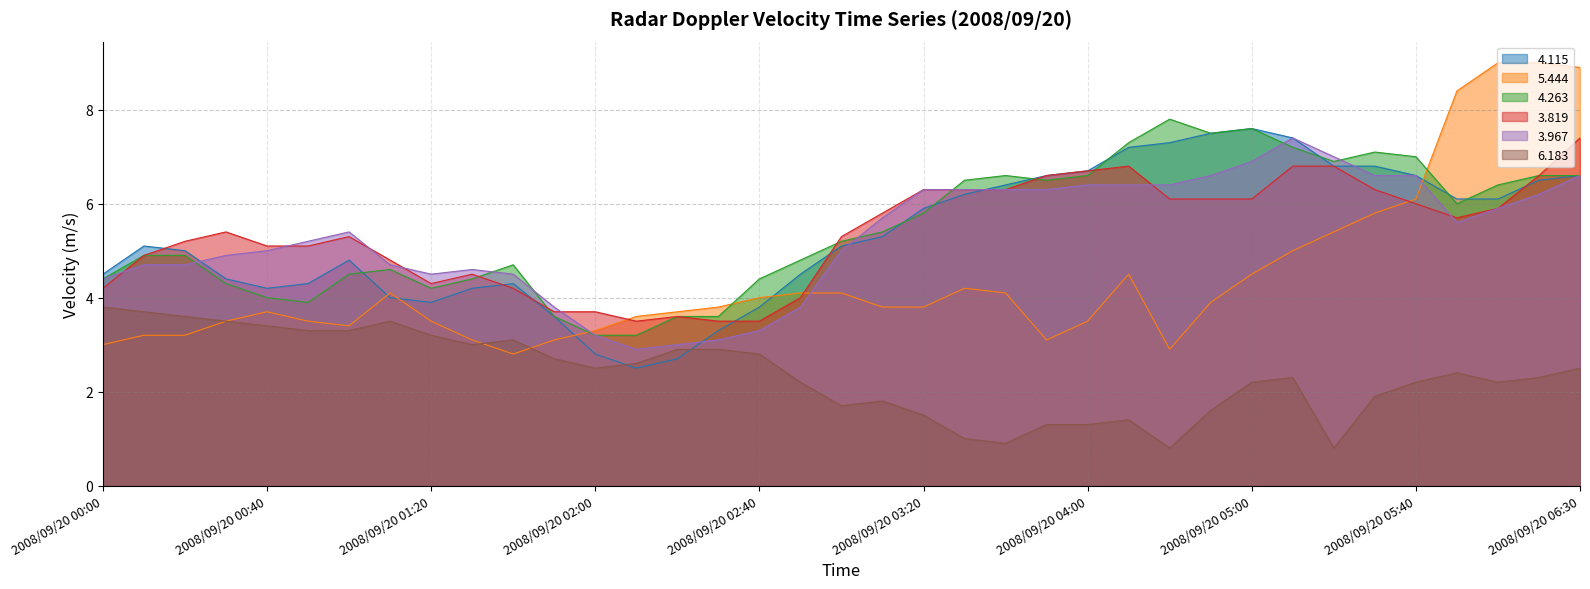

True or false: 6.183 and 4.263 intersect in this chart.

False